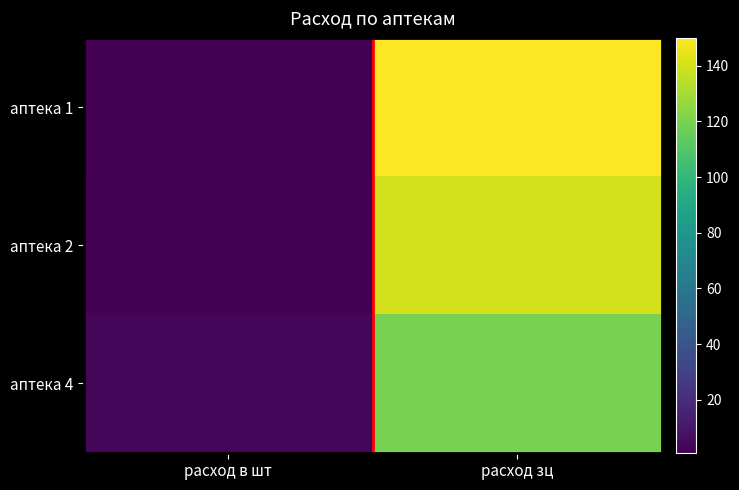

At which category is the sum across all series the highest?

расход зц